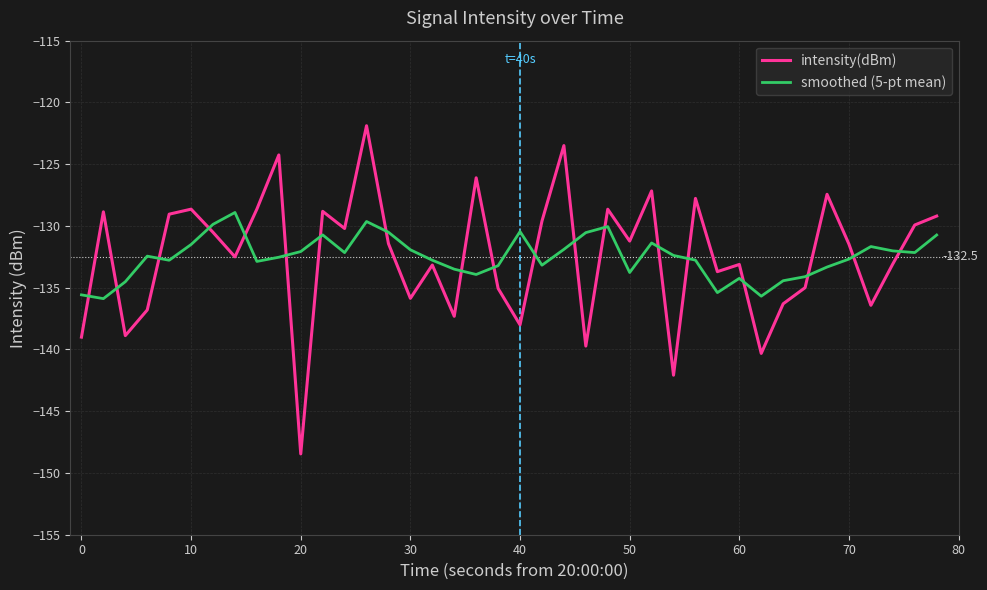

Which series ends up on top after the final intersection of intensity(dBm) and smoothed (5-pt mean)?

intensity(dBm)